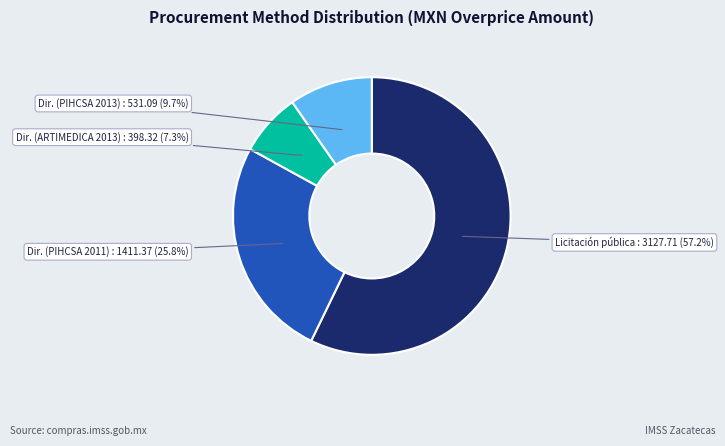

How many segments does this pie chart have?

4